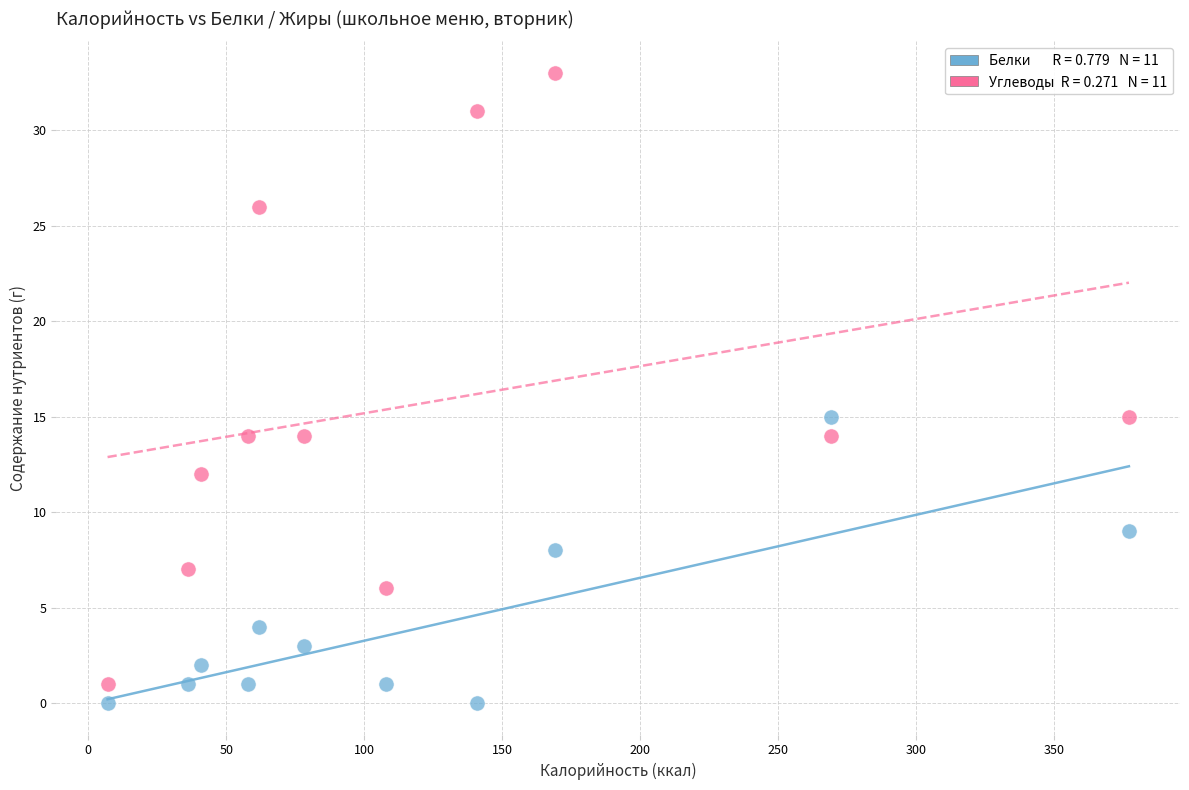

Across all data points, what is the range of X values (max minus min)?

370